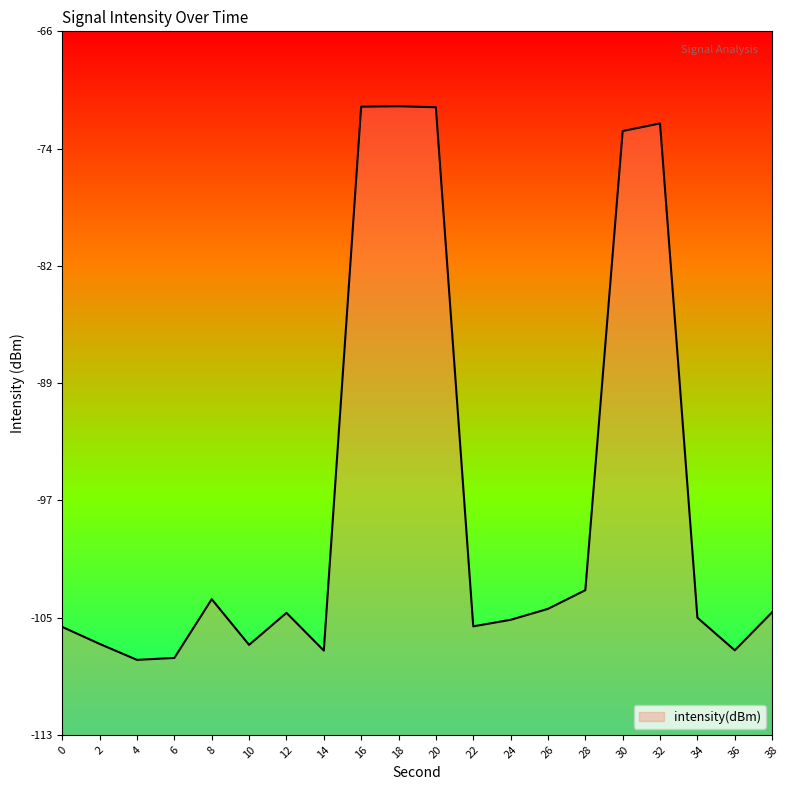

List the labels in order of value, smallest first.

4, 6, 14, 36, 10, 2, 0, 22, 24, 34, 12, 38, 26, 8, 28, 30, 32, 20, 16, 18